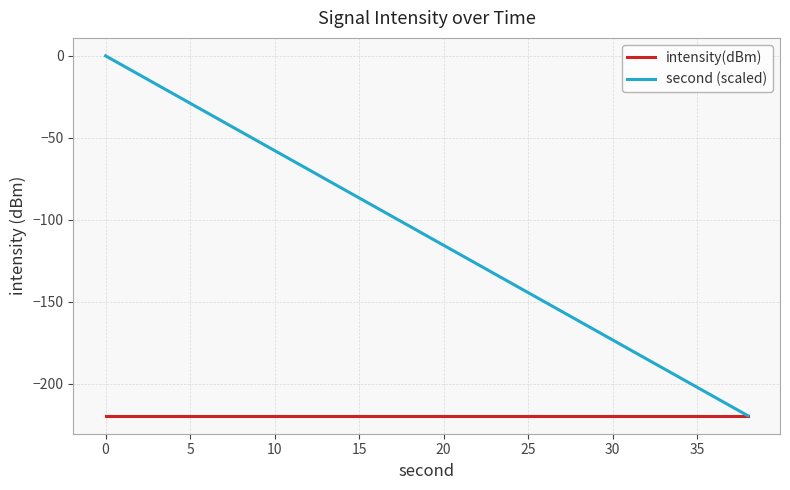

Which series has the largest total across all categories?

second (scaled)